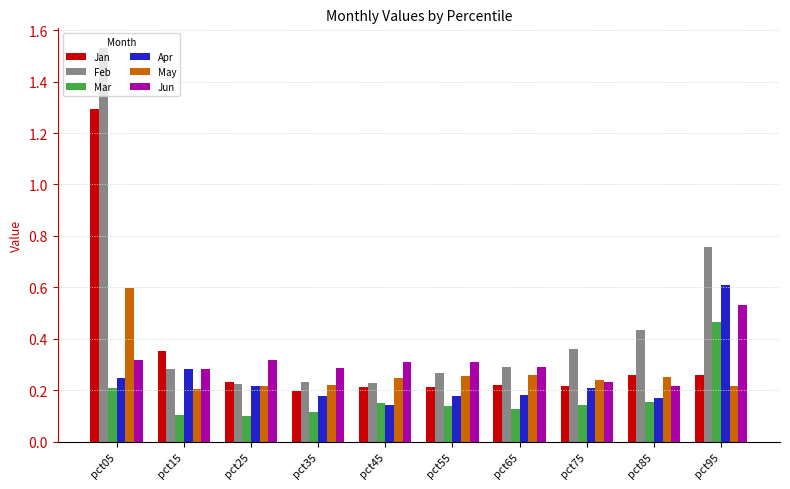

Count the Apr values in the range 0 to 1.

10